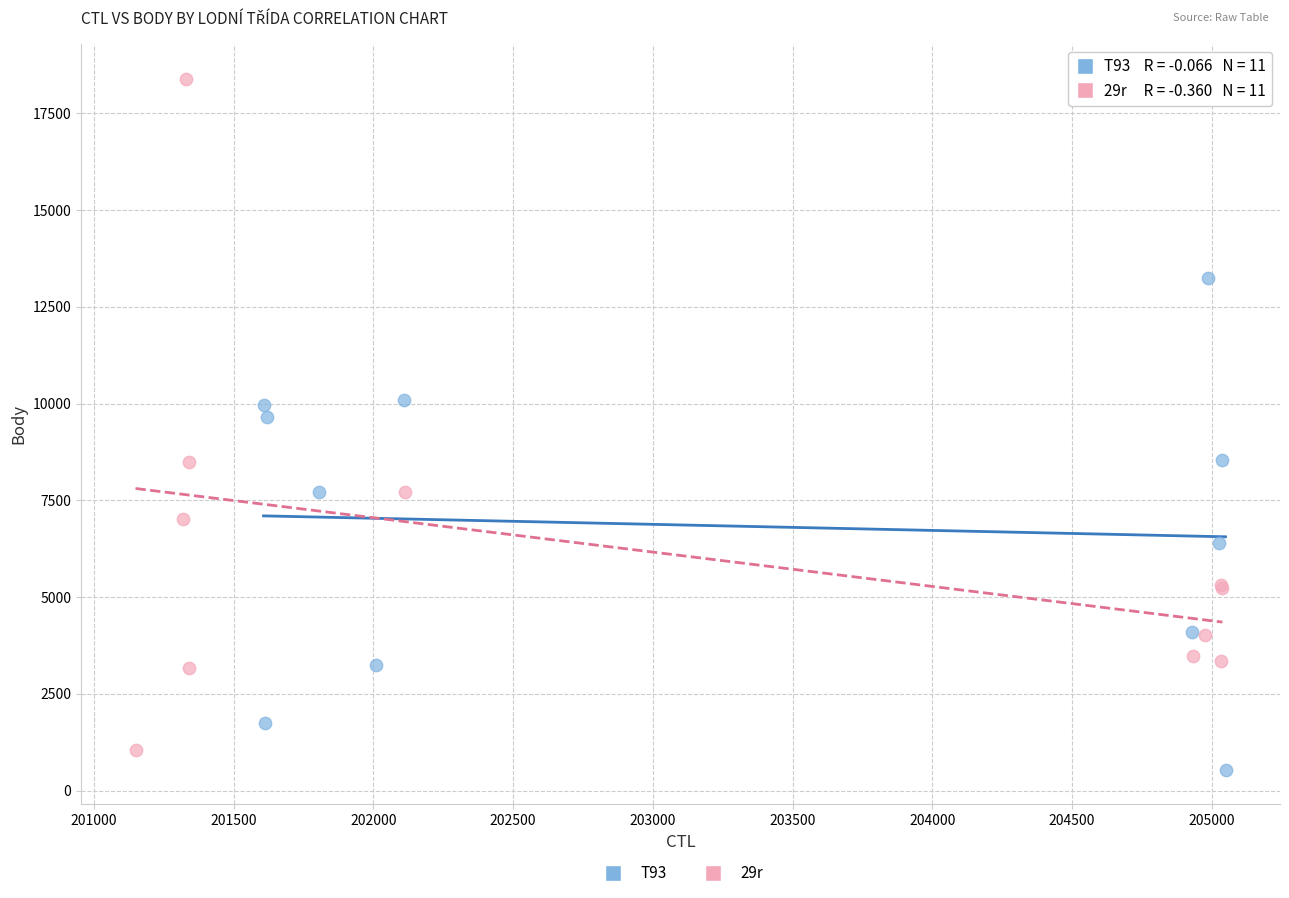

Which series reaches the maximum Y coordinate?

29r